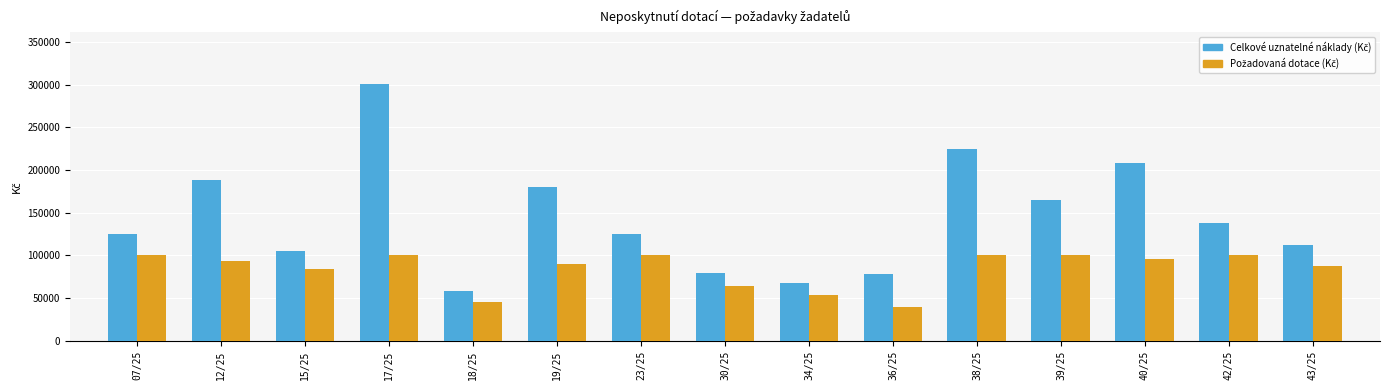

Which label corresponds to the largest value in the chart?

17/25